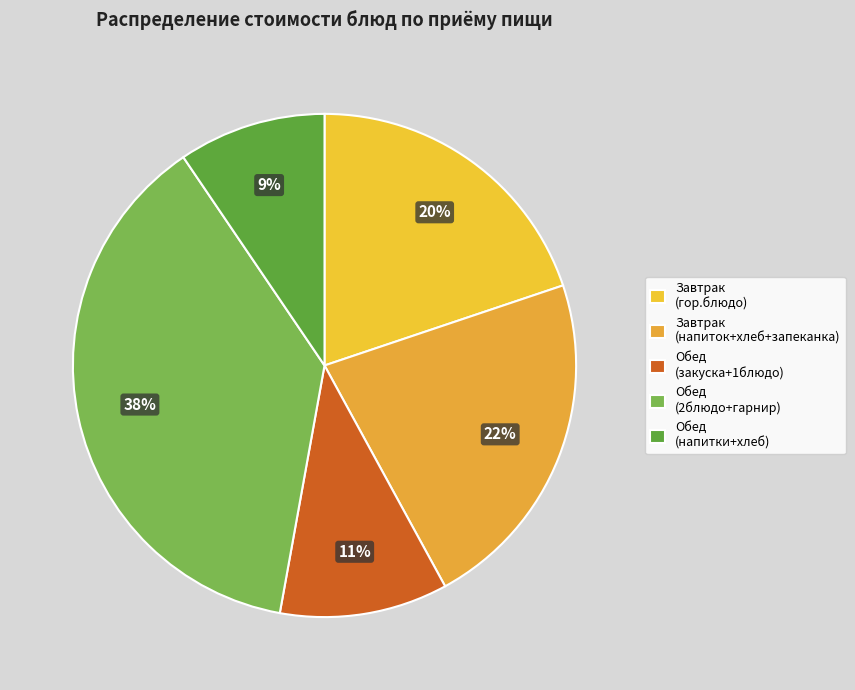

To the nearest percent, what is the average slice percentage?

20%